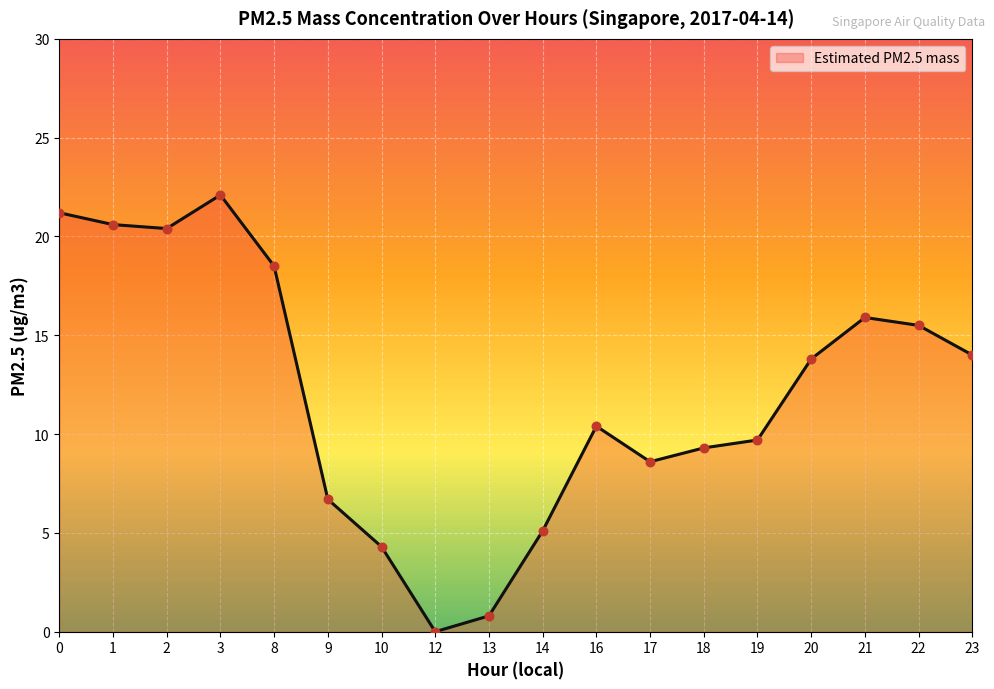

What is the ratio of the value at 17 to the value at 0?

0.4